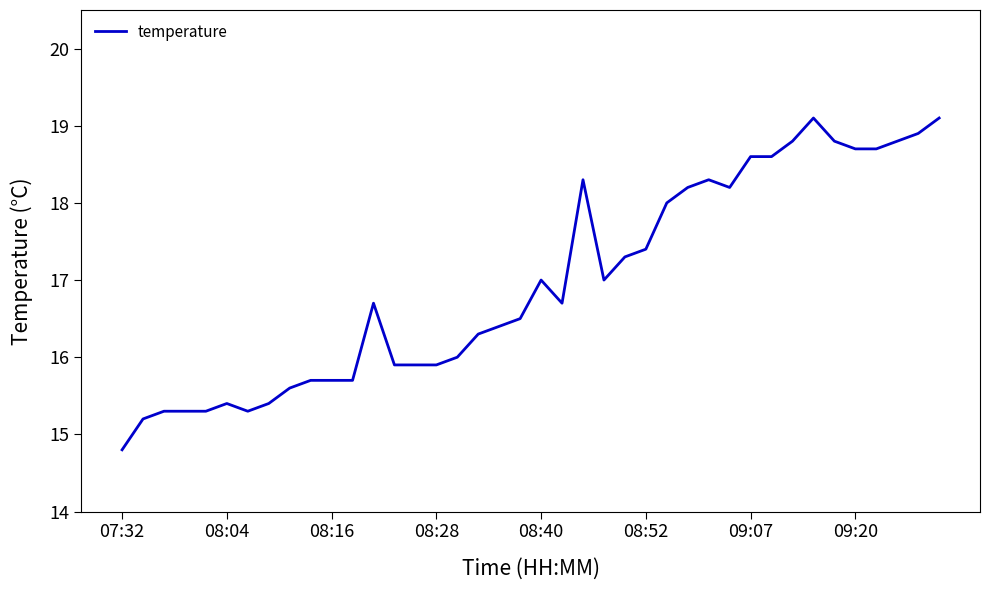

What is the minimum value shown in the chart?

14.8